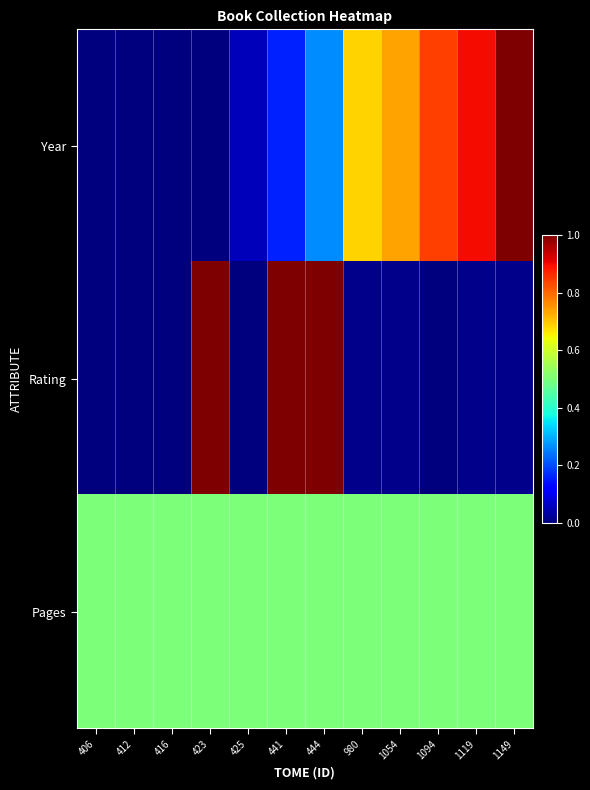

Is the value of Year at 980 greater than the value of Pages at 441?

Yes